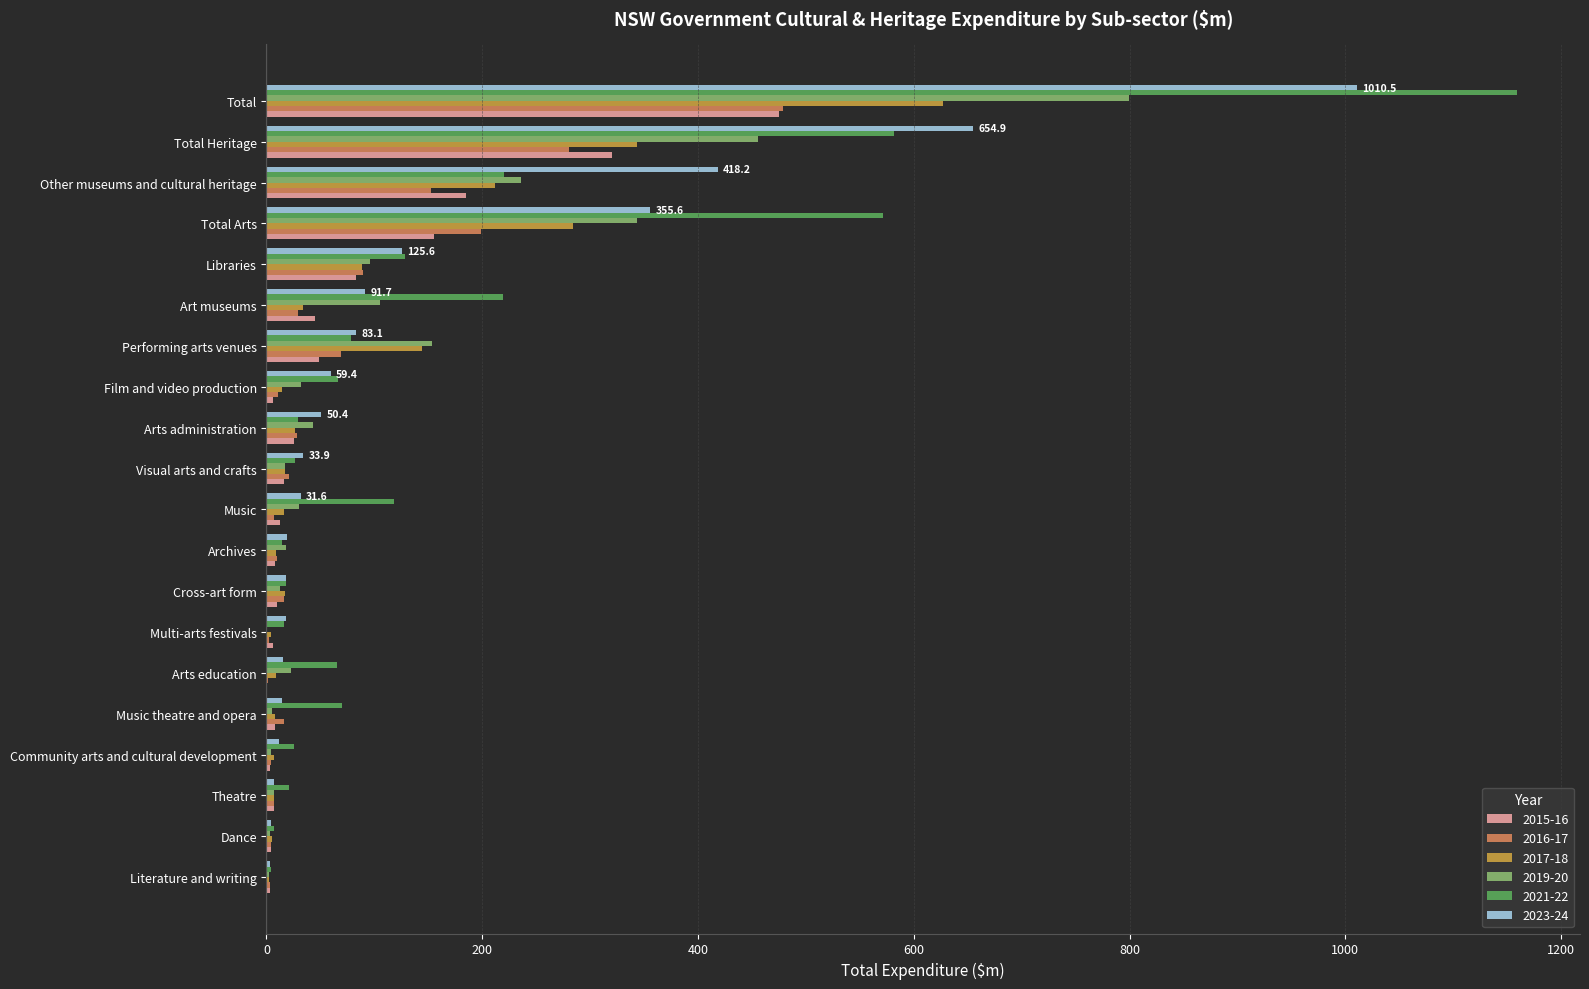

What is the sum of all 2019-20 values?

2388.6